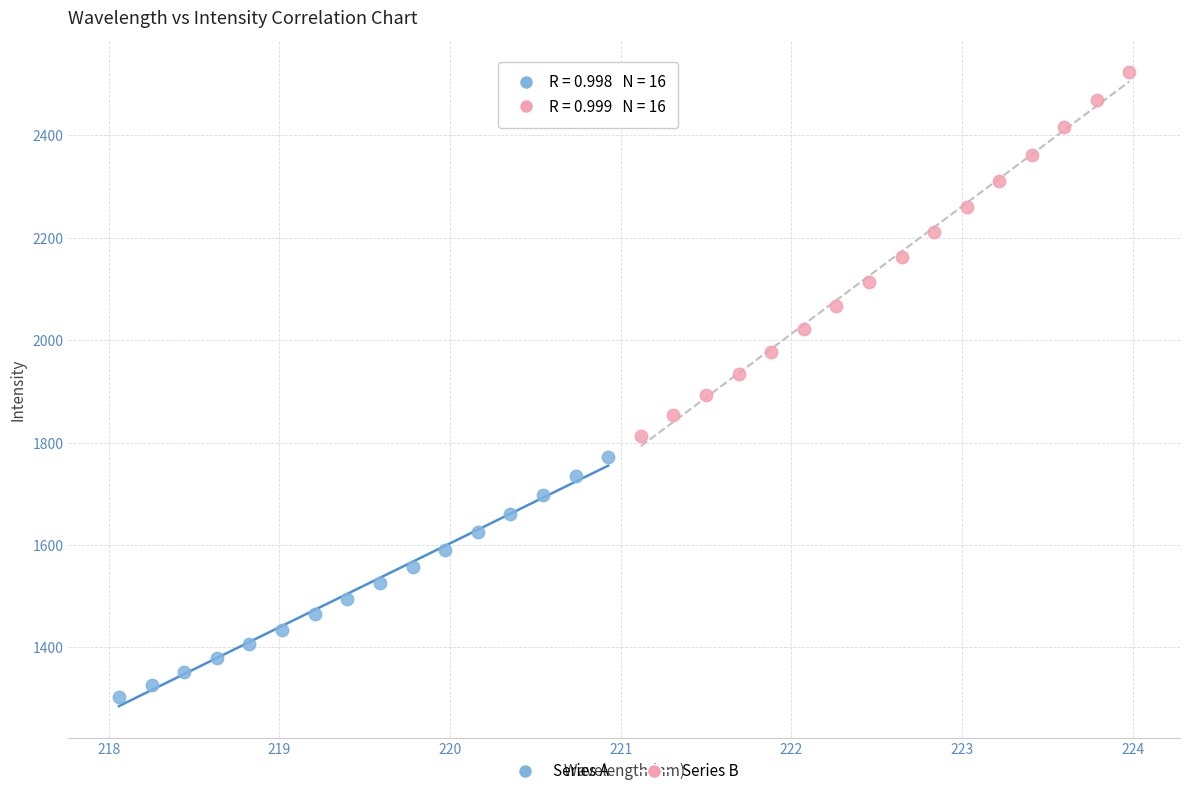

Which series has the largest Y range (max minus min)?

Series B